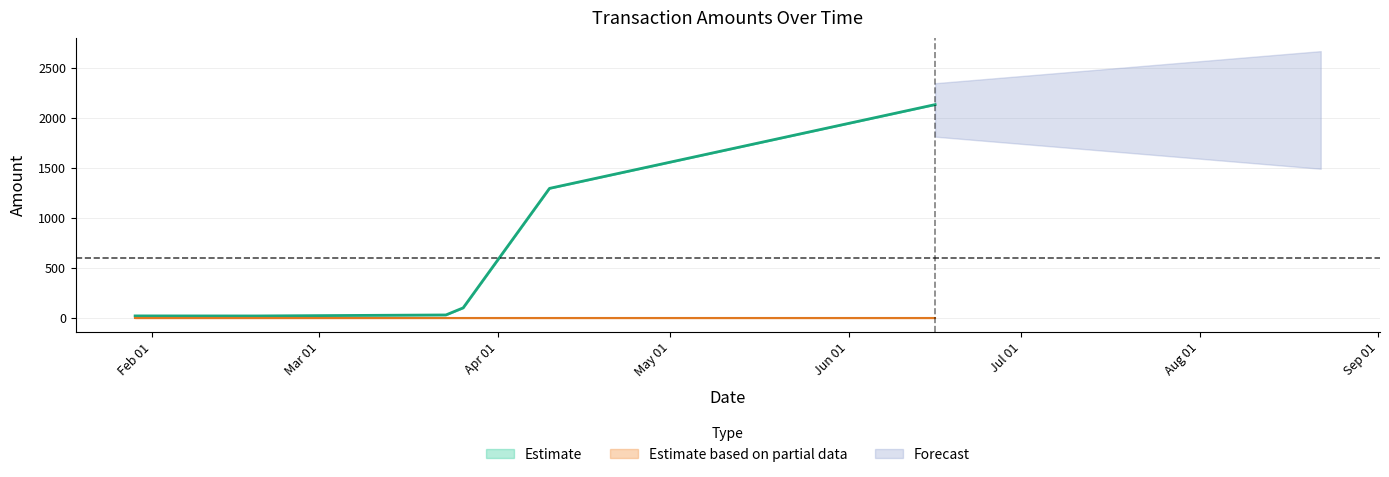

List the labels in order of Fee_out value, smallest first.

2024-01-29, 2024-02-19, 2024-03-23, 2024-03-26, 2024-04-10, 2024-06-16